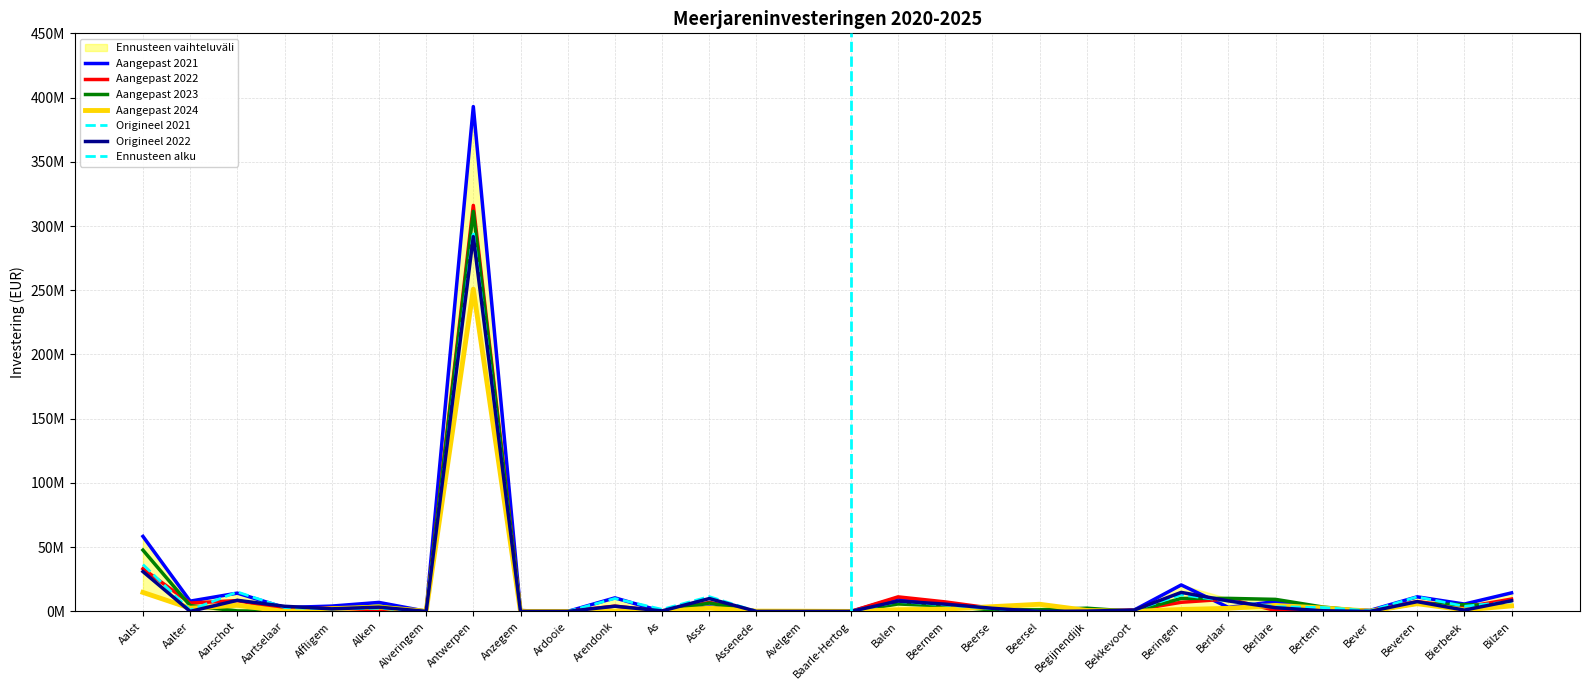

What is the maximum value for Aangepast 2021?

392981000.0